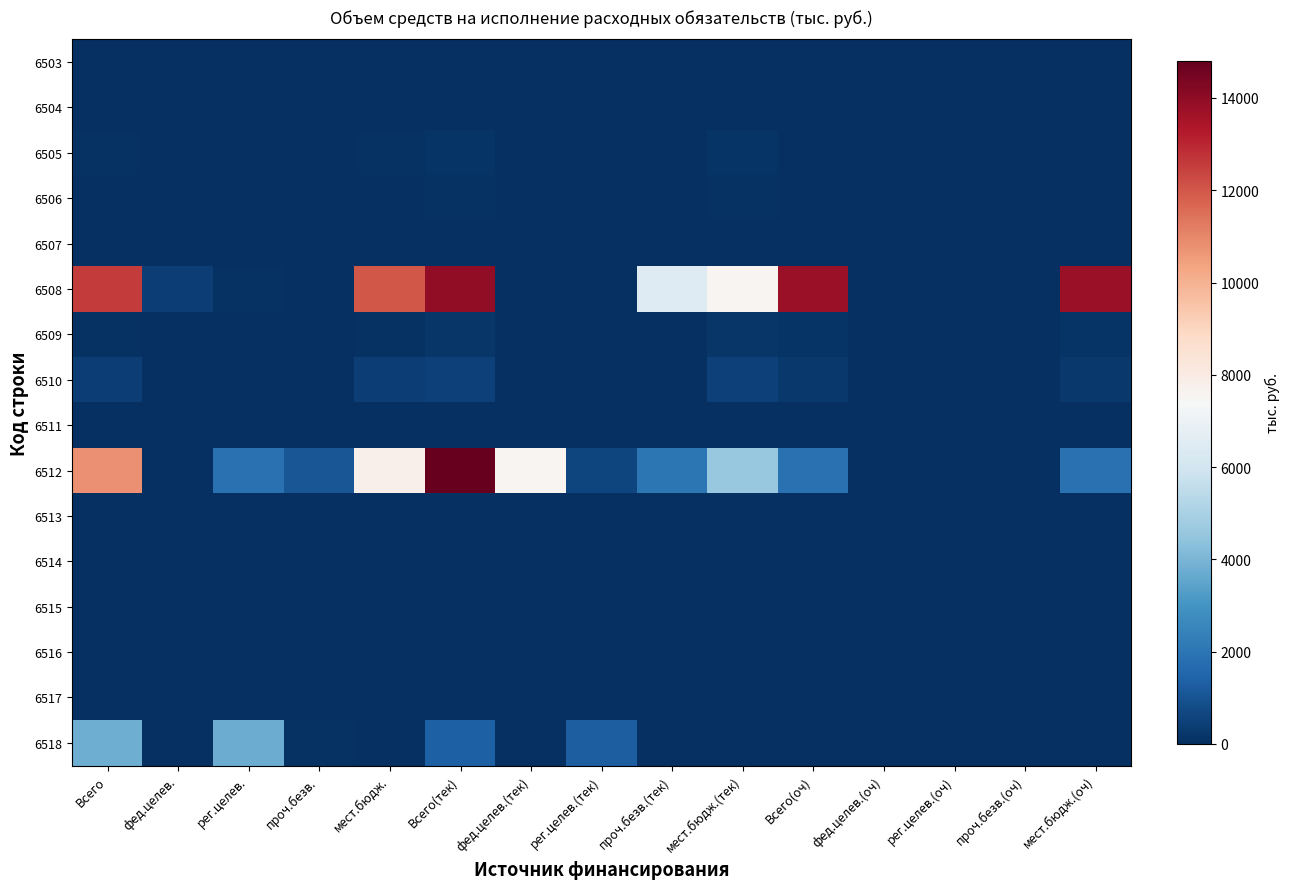

Rank the series at Всего(оч) from lowest to highest value.

6503, 6504, 6507, 6511, 6513, 6514, 6515, 6516, 6517, 6518, 6505, 6506, 6509, 6510, 6512, 6508